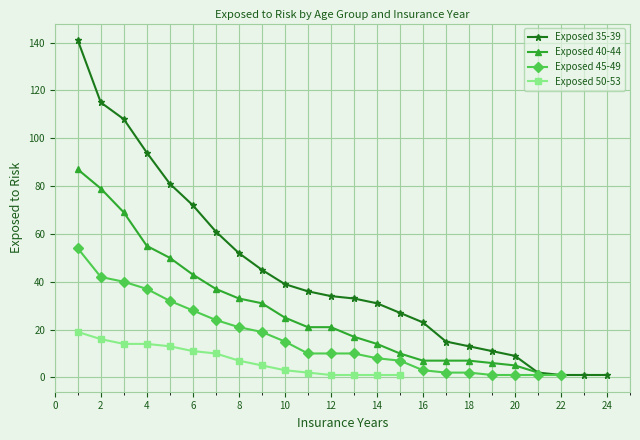

Where does the Exposed 35-39 series first go above 34?

1